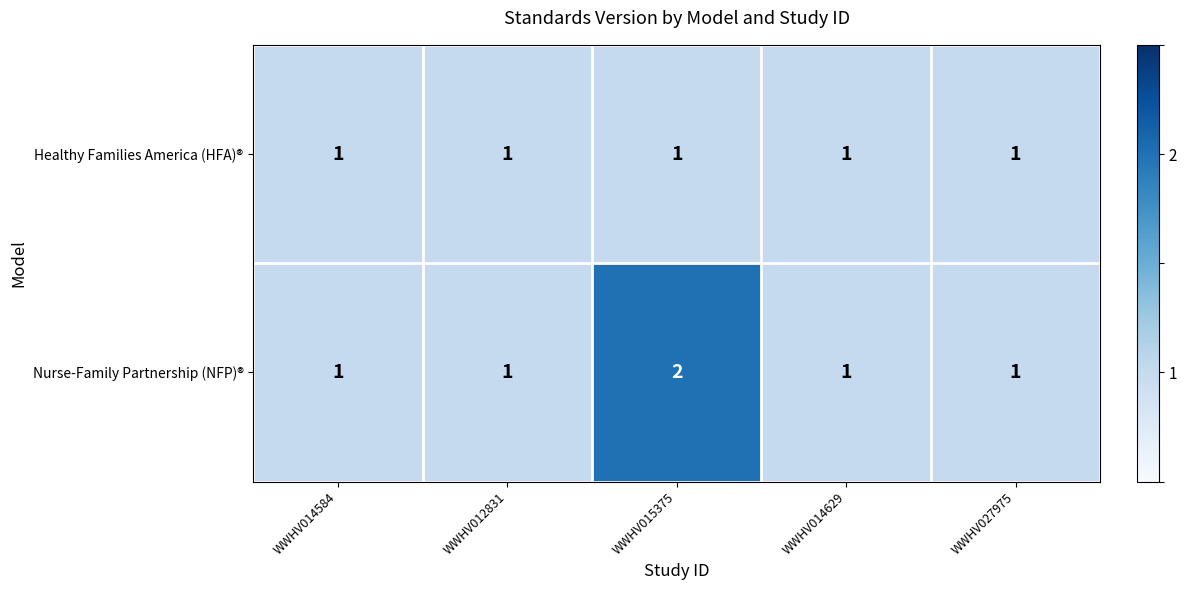

List the series in order of their overall mean, lowest first.

Healthy Families America (HFA)®, Nurse-Family Partnership (NFP)®